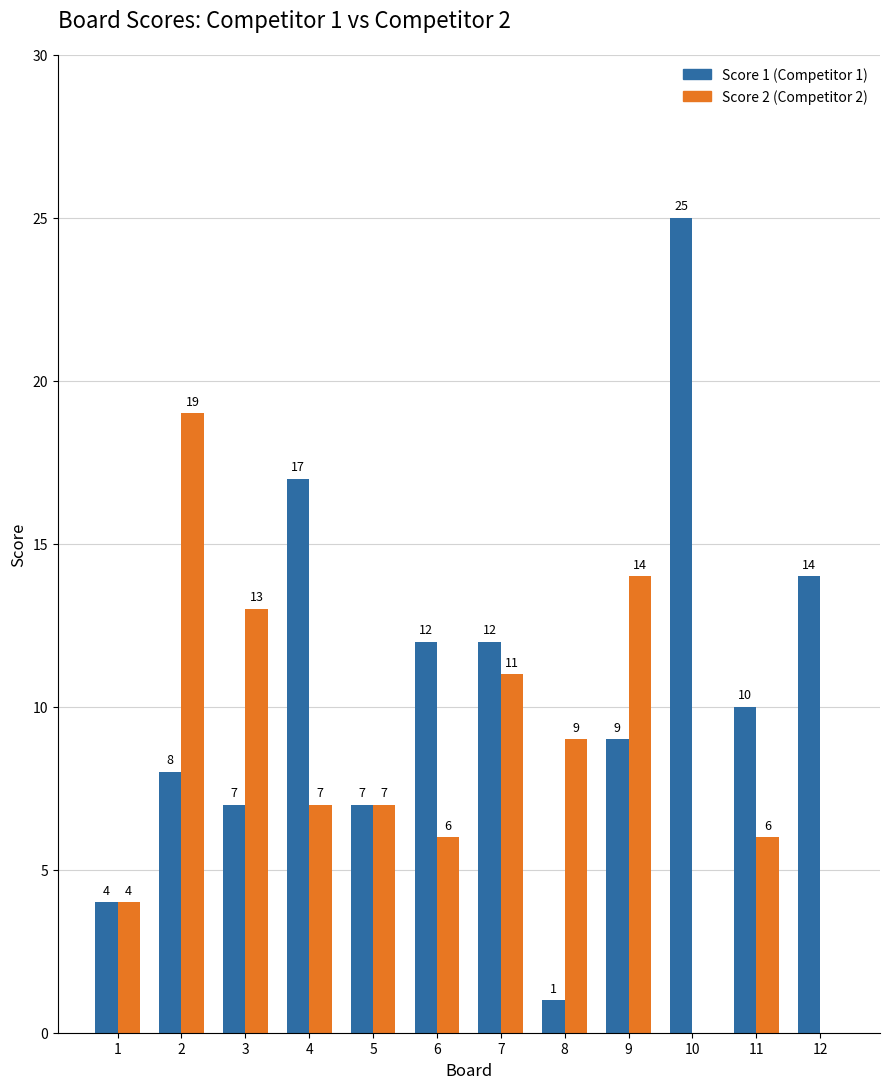

Which category has the highest value across all series?

10